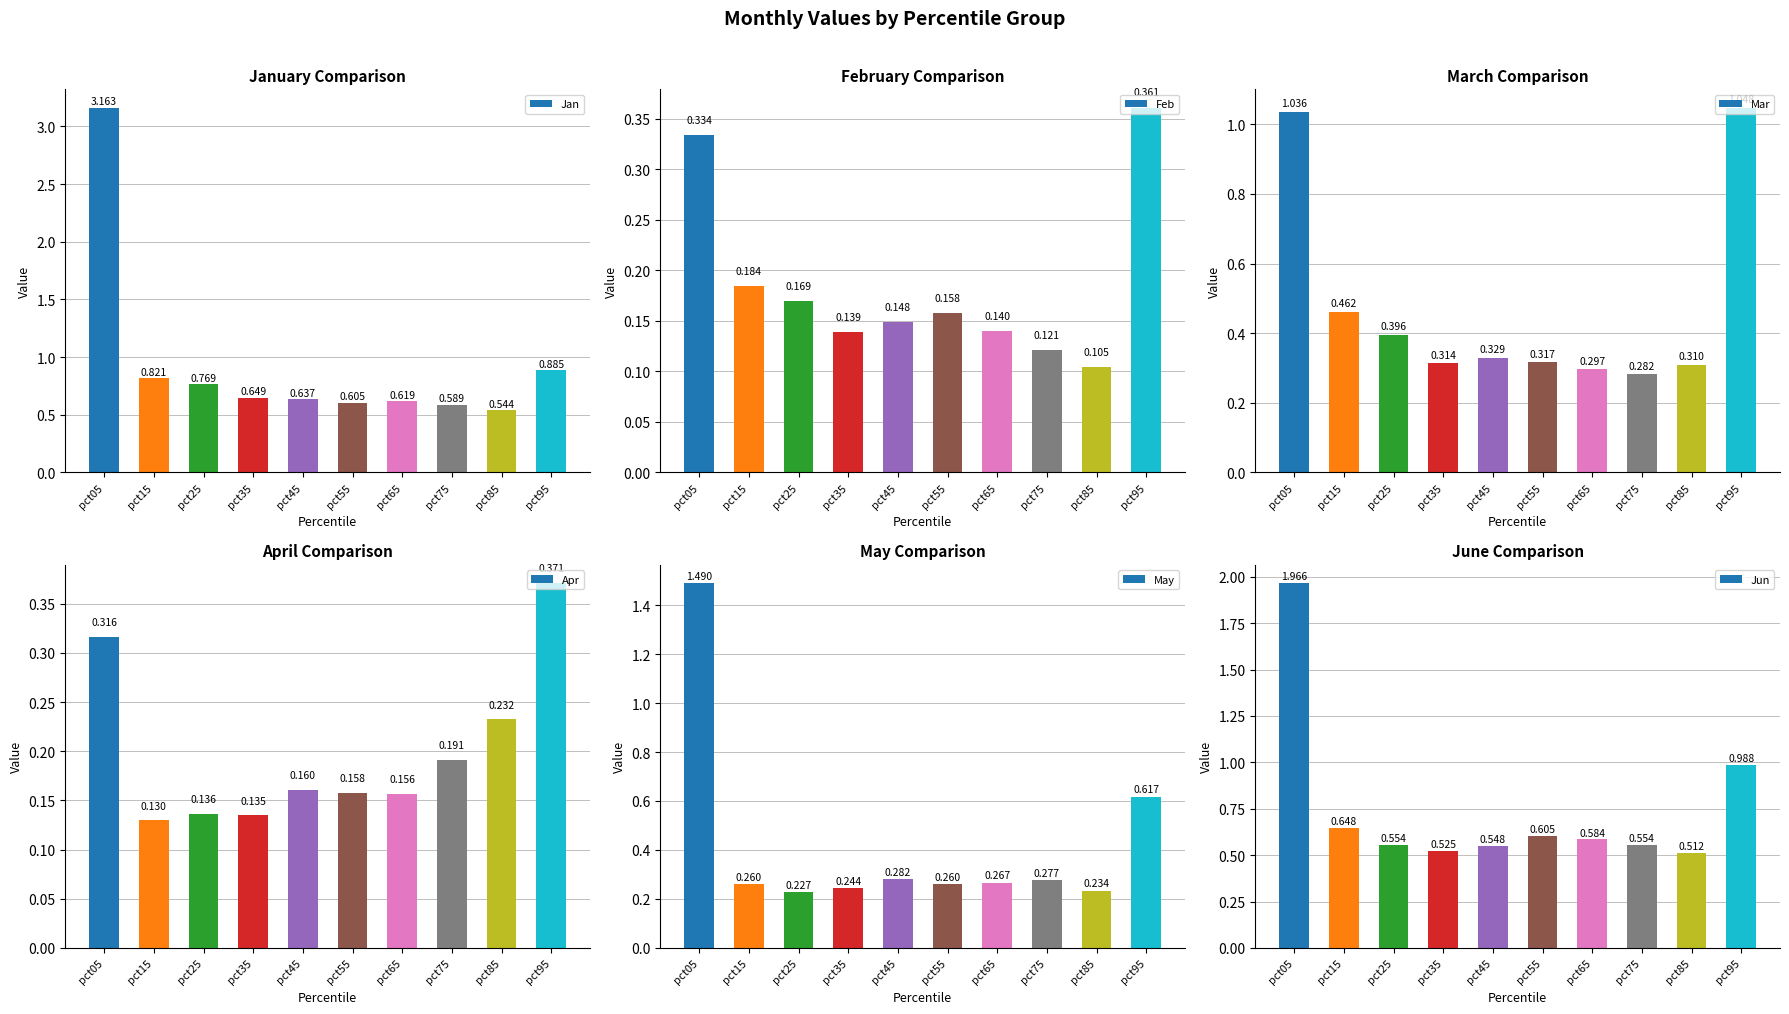

List the labels in order of May value, largest first.

pct05, pct95, pct45, pct75, pct65, pct55, pct15, pct35, pct85, pct25